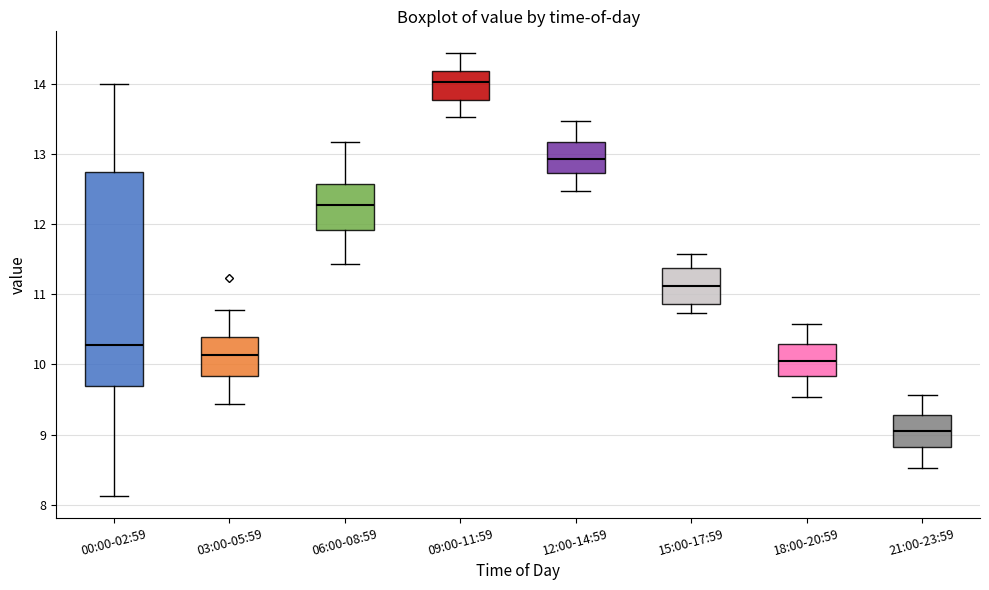

Reading left to right, read every box against the y-axis: the position of its median line, the range the box covers, and the ends of its whiskers. The values are not printed on the chart, so give them approximately, as read against the axis.

00:00-02:59: median 10.3, box 9.7 to 12.7, whiskers 8.1 to 14.0
03:00-05:59: median 10.1, box 9.8 to 10.4, whiskers 9.4 to 10.8
06:00-08:59: median 12.3, box 11.9 to 12.6, whiskers 11.4 to 13.2
09:00-11:59: median 14.0, box 13.8 to 14.2, whiskers 13.5 to 14.4
12:00-14:59: median 12.9, box 12.7 to 13.2, whiskers 12.5 to 13.5
15:00-17:59: median 11.1, box 10.9 to 11.4, whiskers 10.7 to 11.6
18:00-20:59: median 10.1, box 9.8 to 10.3, whiskers 9.5 to 10.6
21:00-23:59: median 9.1, box 8.8 to 9.3, whiskers 8.5 to 9.6